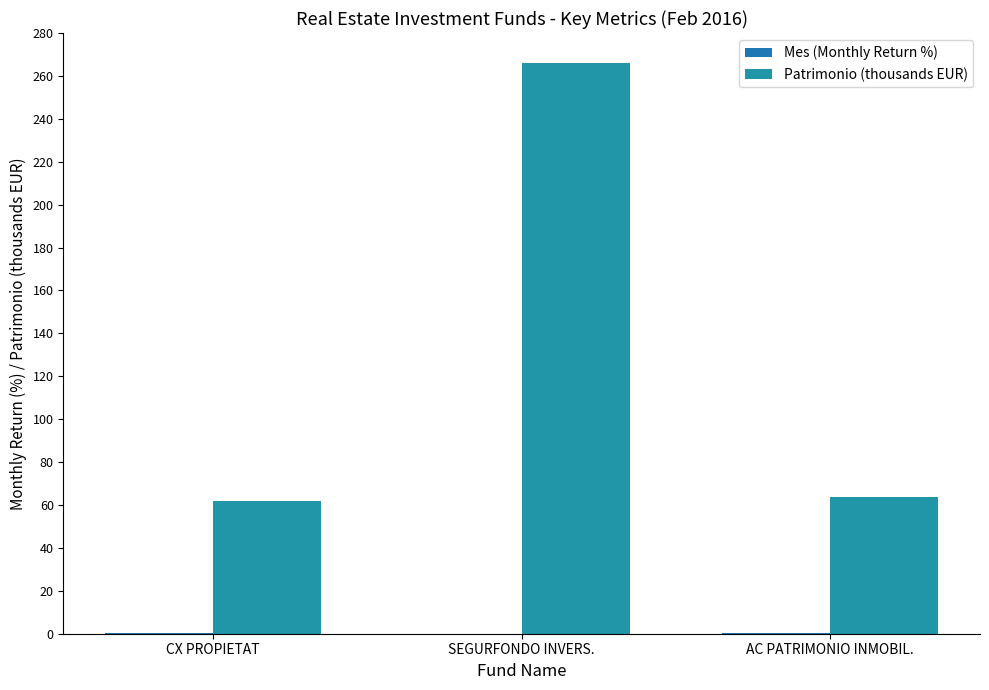

What is the maximum value shown in the chart?

265.8